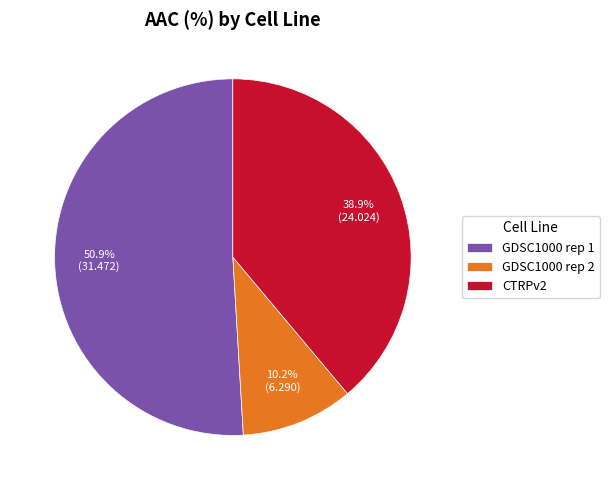

Count the number of slices in the pie.

3